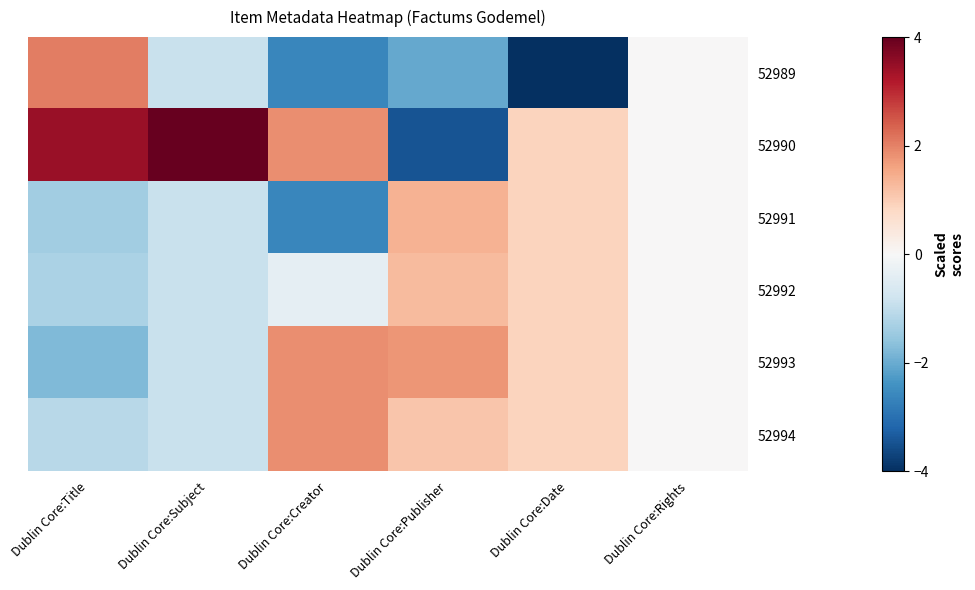

What is the difference between the highest and lowest values at Dublin Core:Publisher?

5.2